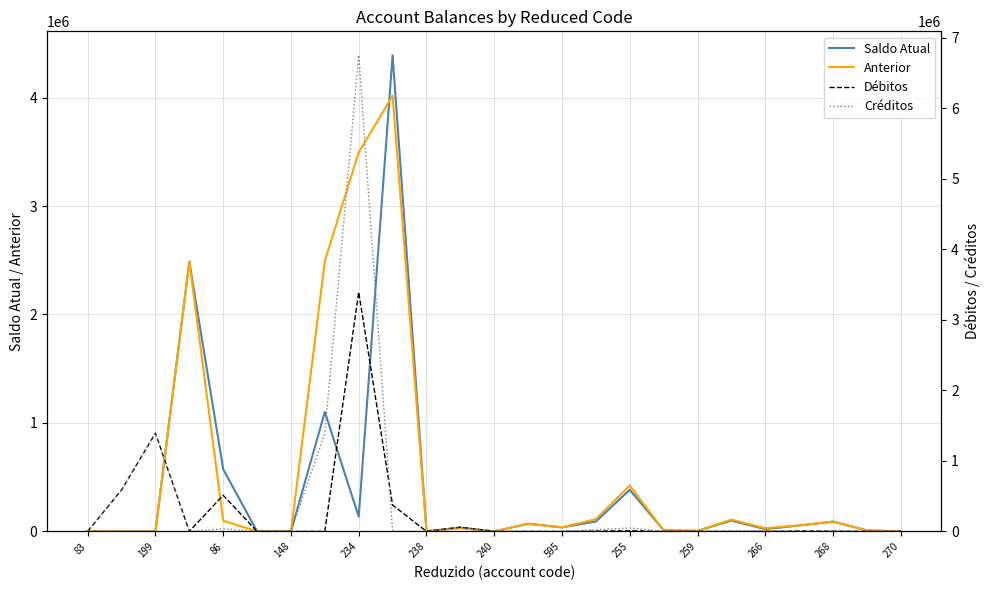

Which series ends up on top after the final intersection of Anterior and Débitos?

Débitos